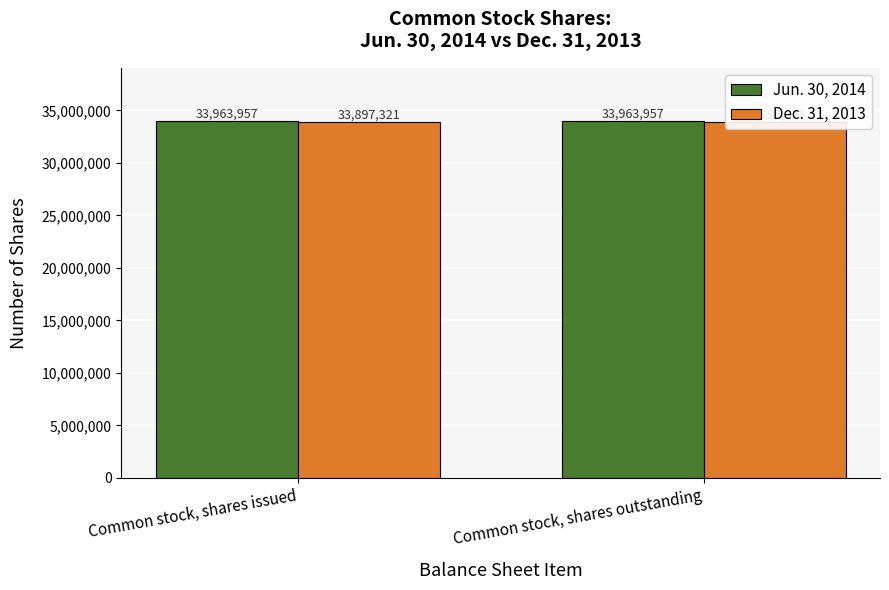

What is the spread (max minus min) of values at Common stock, shares issued?

66636